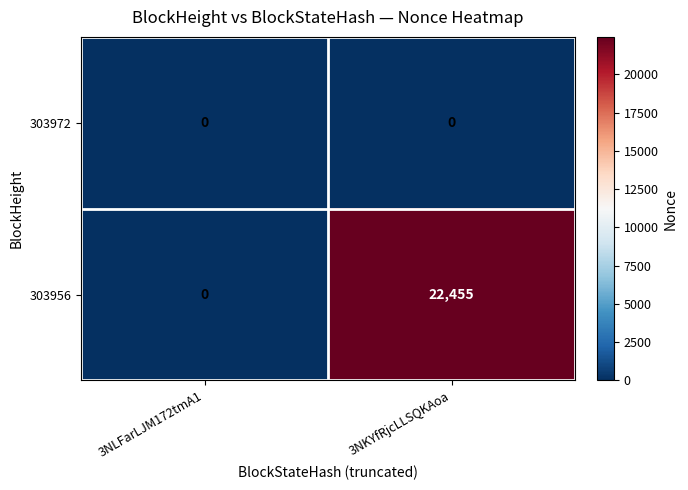

At which category does the chart reach its peak across all series?

3NKYfRjcLLSQKAoa